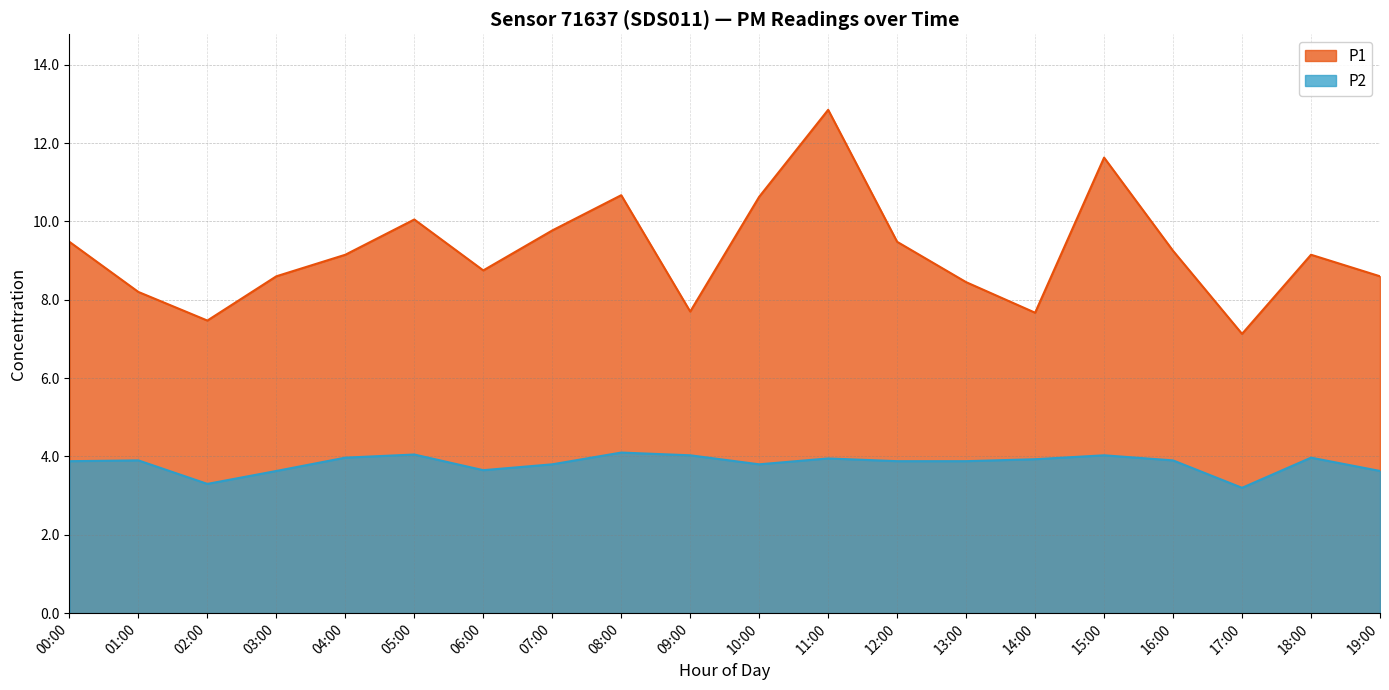

At which category is the sum across all series the highest?

11:00